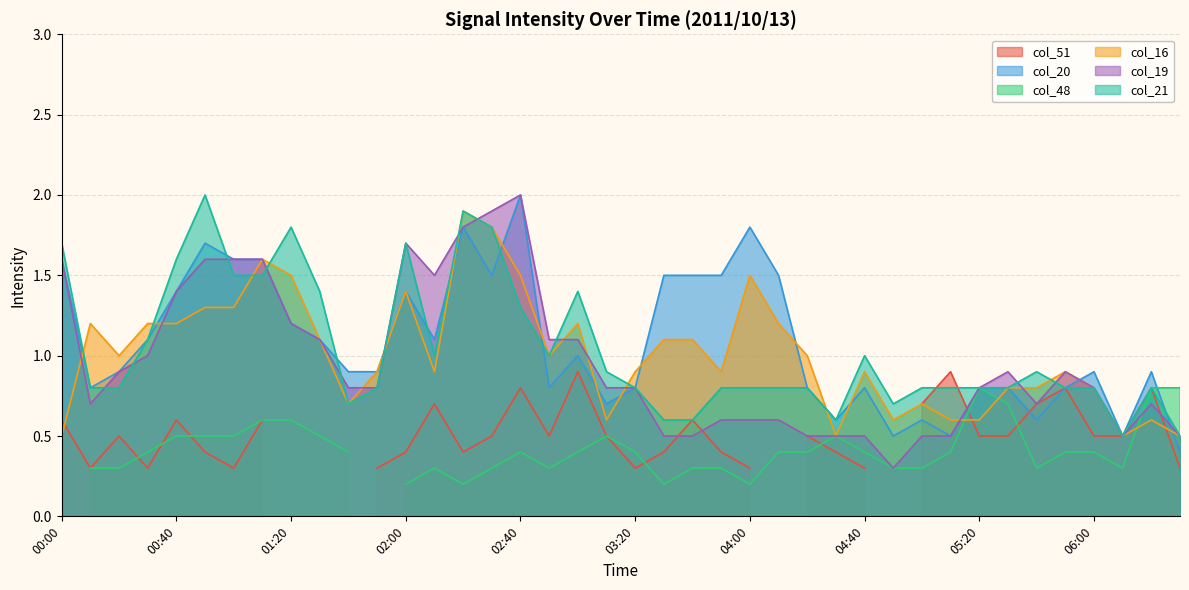

Count the number of categories in the chart.

40